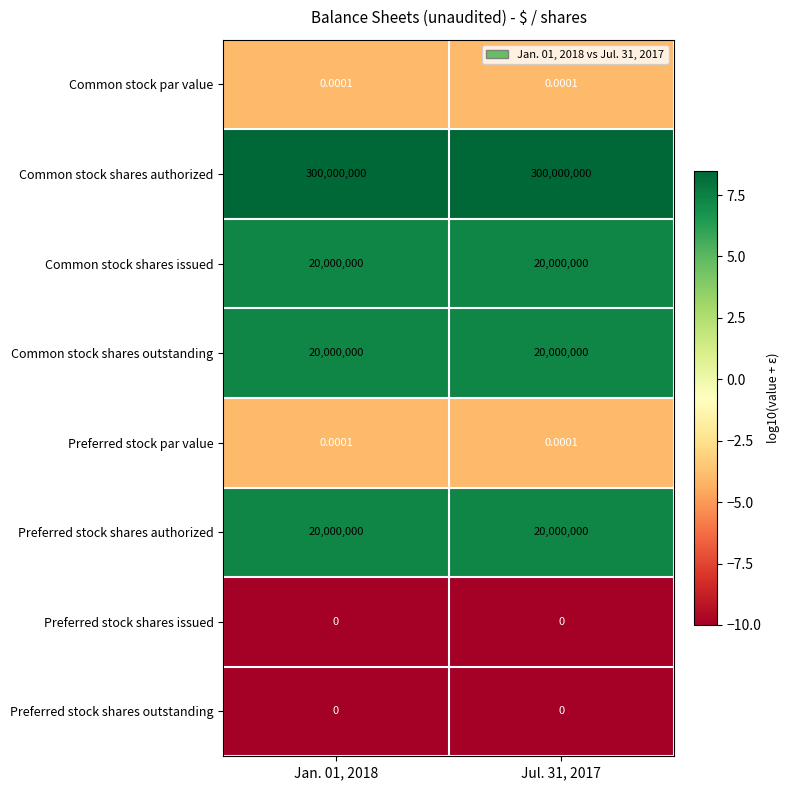

Is the value of Common stock shares outstanding at Jul. 31, 2017 greater than the value of Common stock shares authorized at Jan. 01, 2018?

No